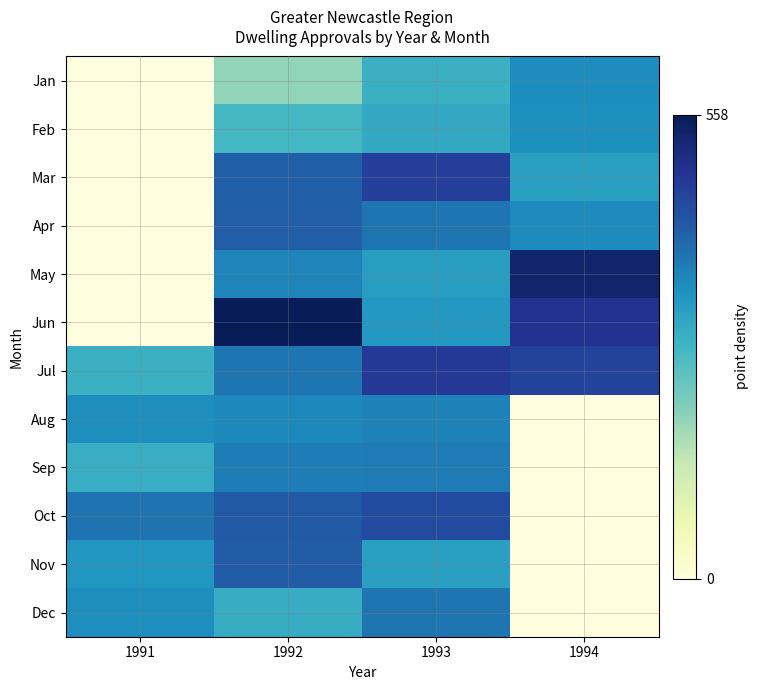

Read the Apr value at 1994.

357.0